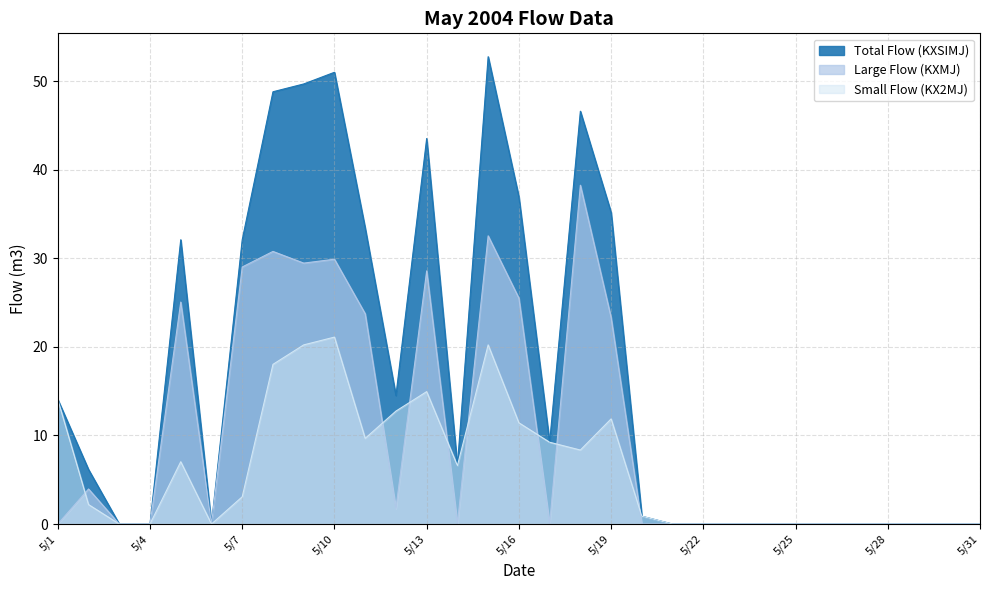

The value of Total Flow (KXSIMJ) at 5/12 is 14.5. True or false?

True